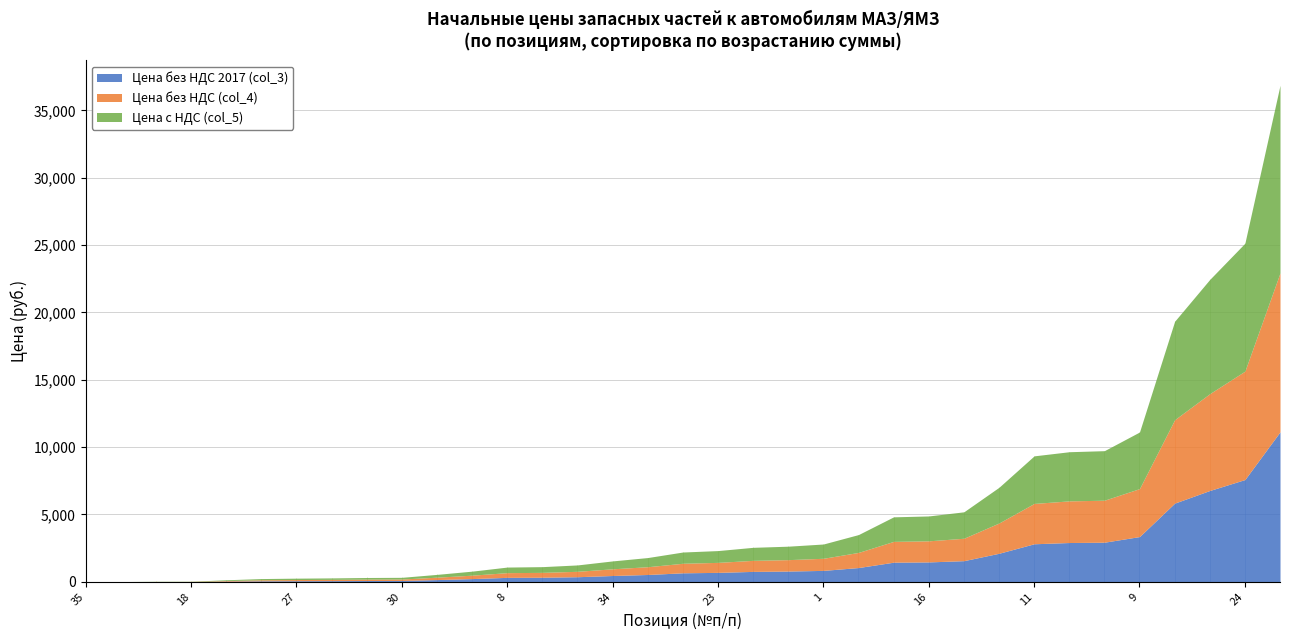

True or false: Цена без НДС (col_4) and Цена без НДС 2017 (col_3) cross at least once.

False